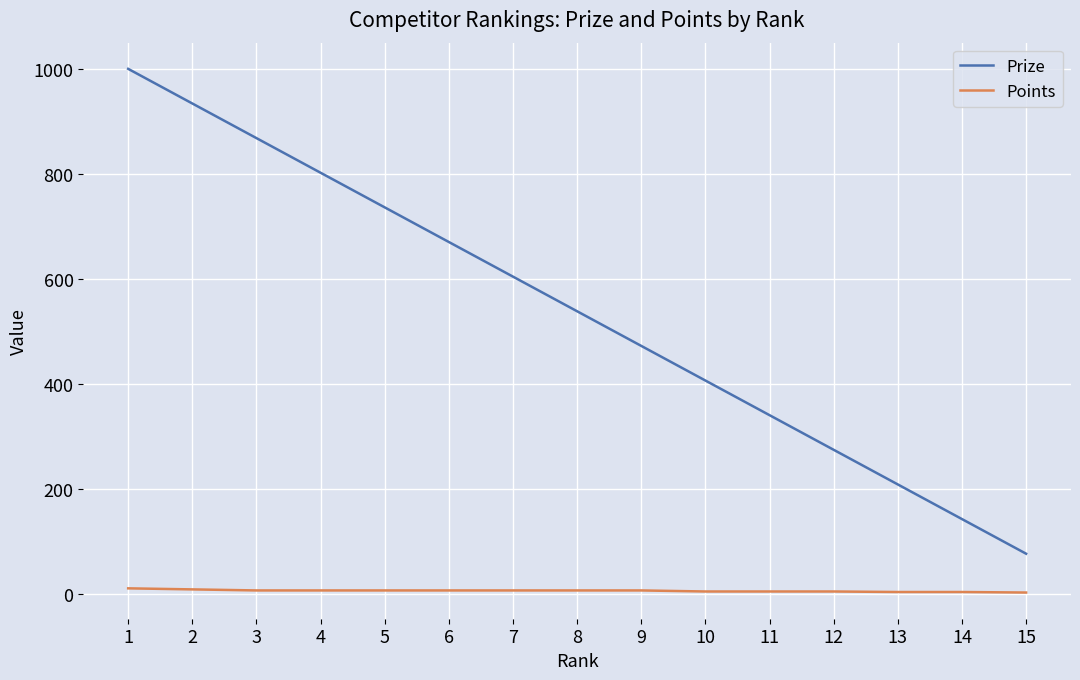

Which series has the largest total across all categories?

Prize